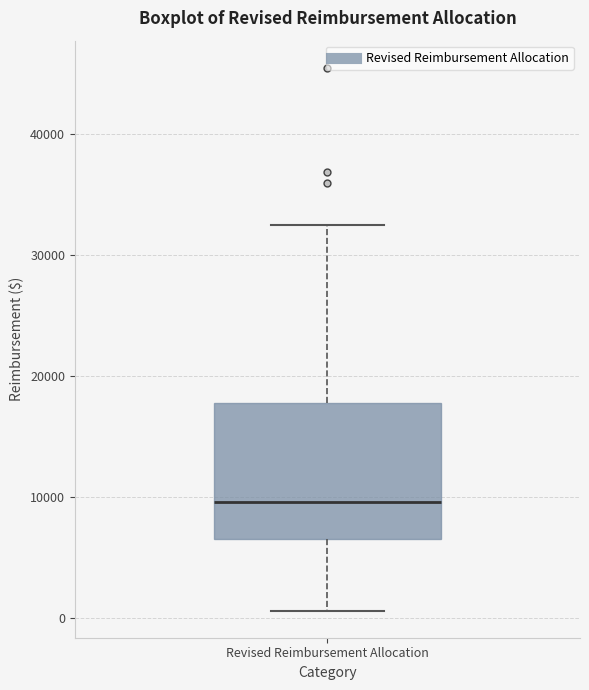

Where does the median line of the box for Revised Reimbursement Allocation sit on the y-axis? The values are not printed on the chart, so give them approximately, as read against the axis.

10000